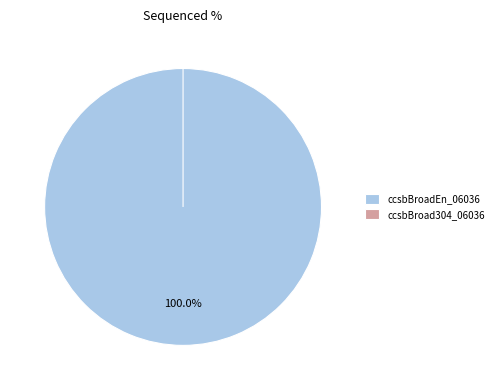

To the nearest percent, what is the difference between the largest and smallest slice percentages?

100%